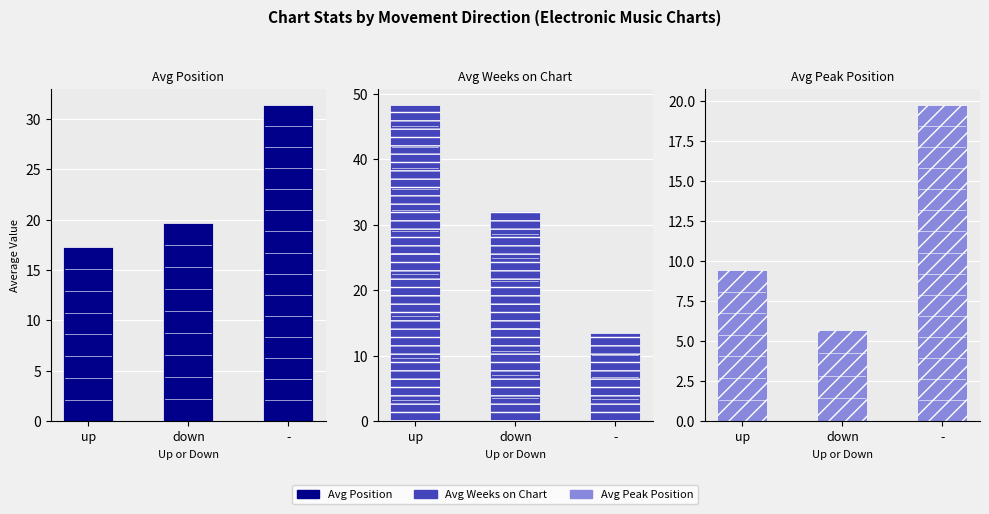

Which series changed the most between up and down?

Avg Weeks on Chart